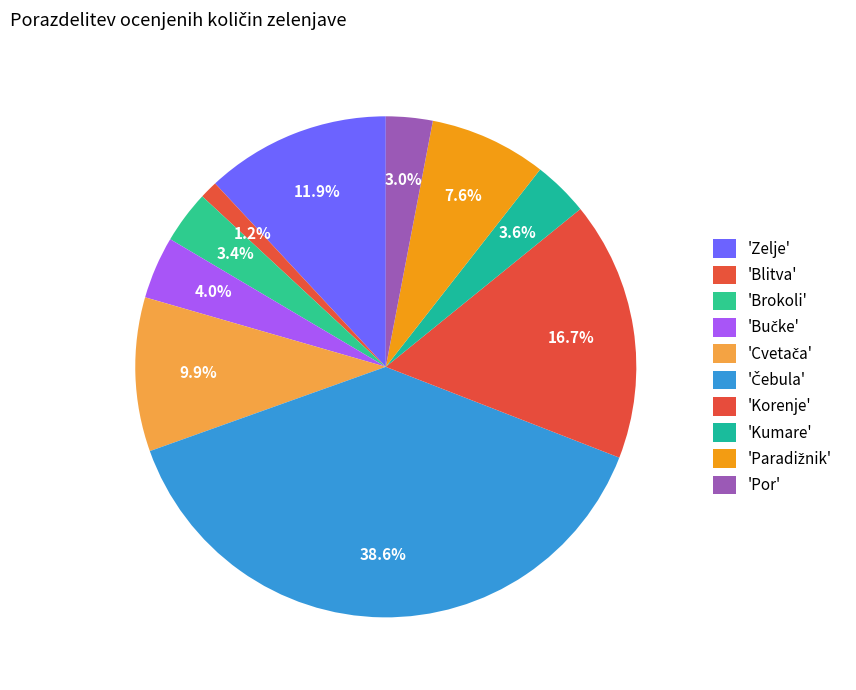

Is there any slice that represents more than half of the pie?

No